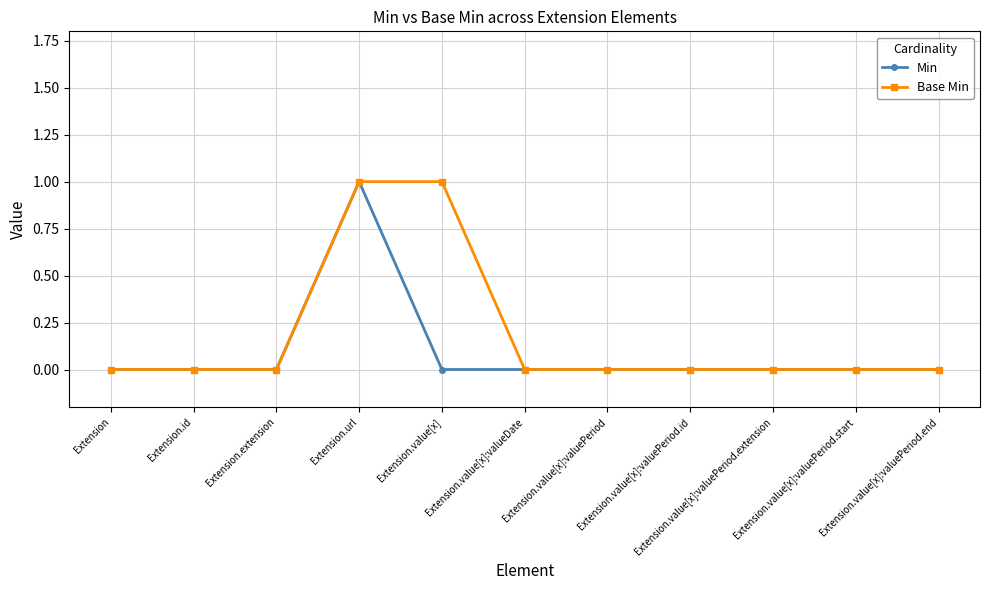

True or false: Min has more than 0 points higher than both neighbors.

True